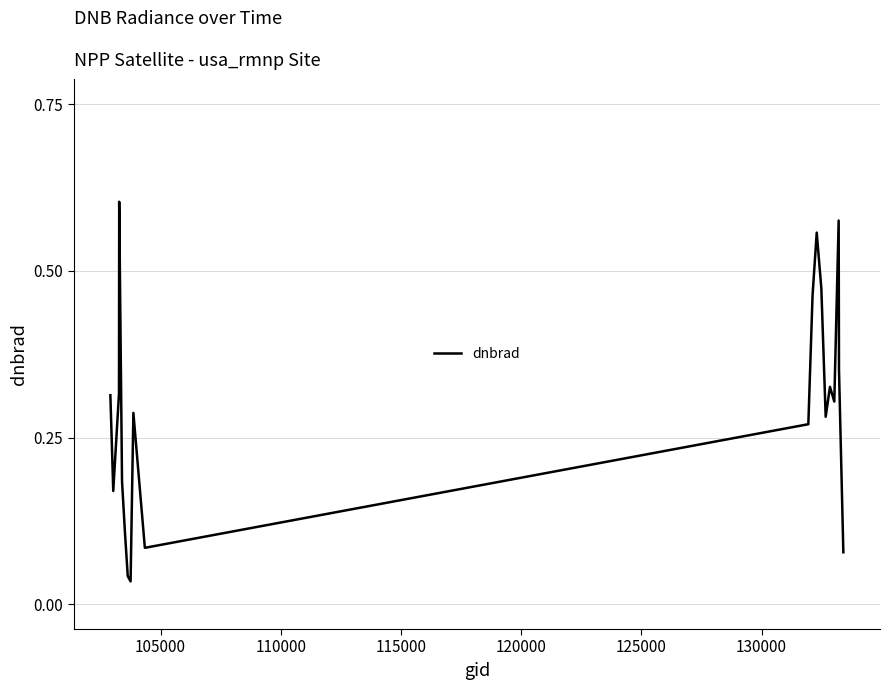

Does the chart display data point markers on the line(s)?

No